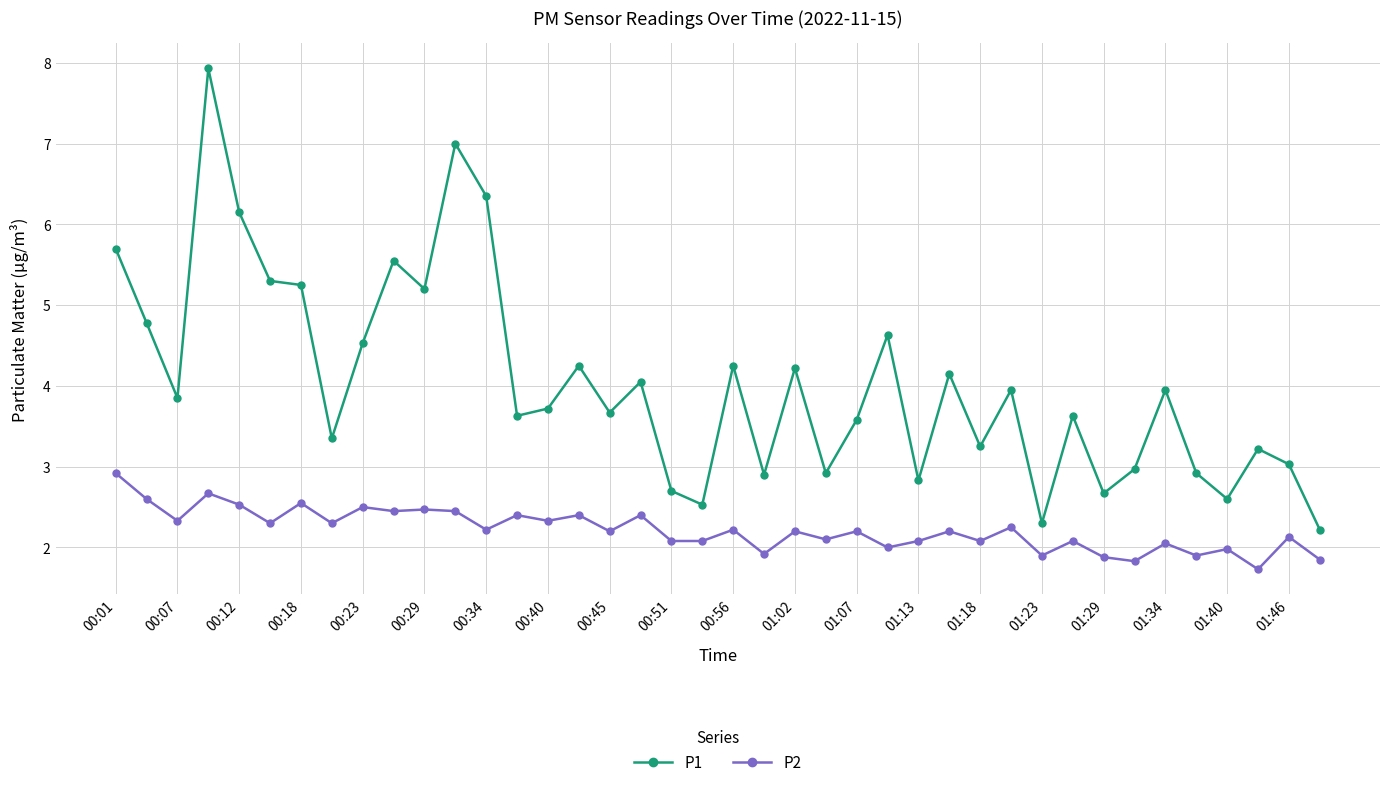

What is the highest value of the P1 series?

7.9